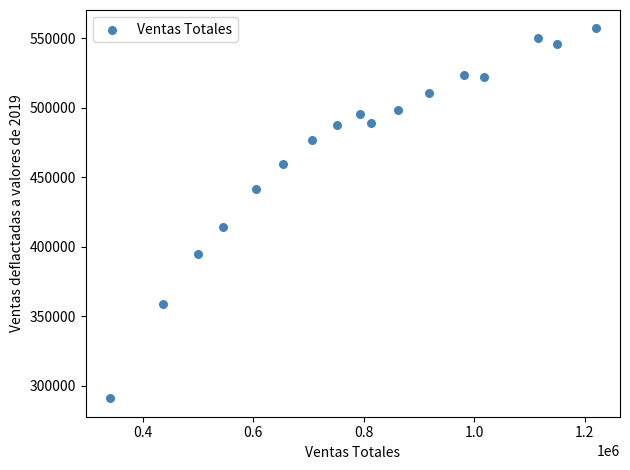

What is the range of Y values (max minus min)?

265903.9